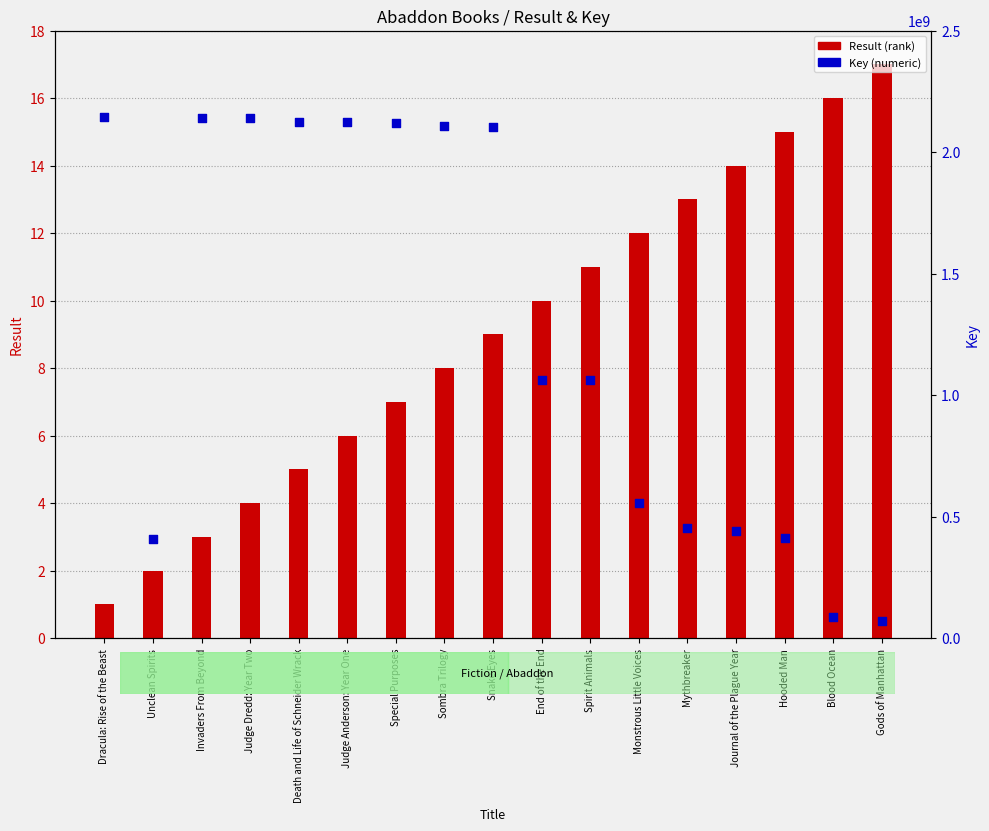

What is the total value across all series at Sombra Trilogy?

2106700929